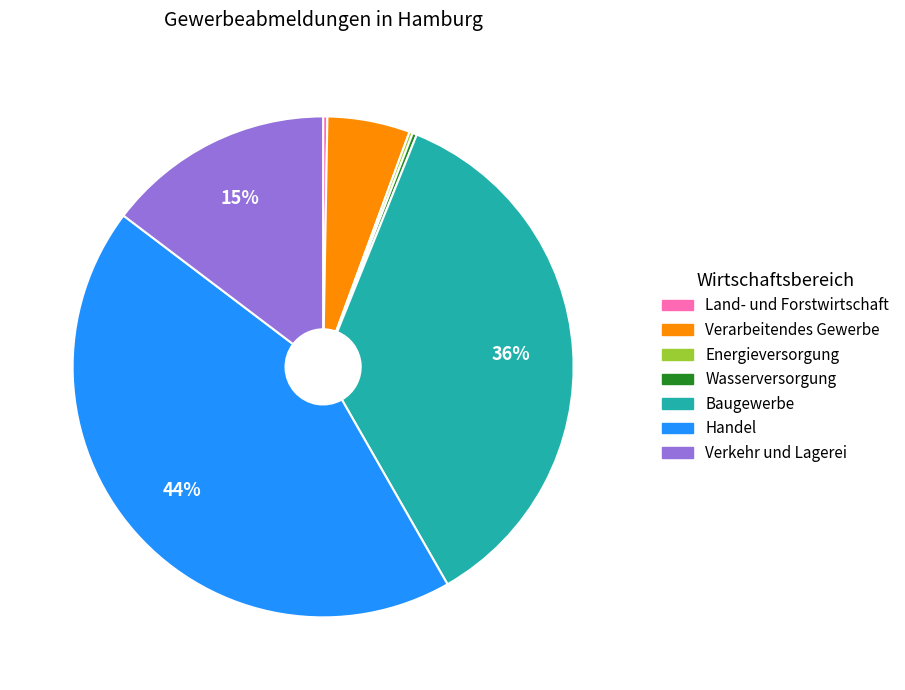

The Verkehr und Lagerei slice represents 1% of the pie. True or false?

False